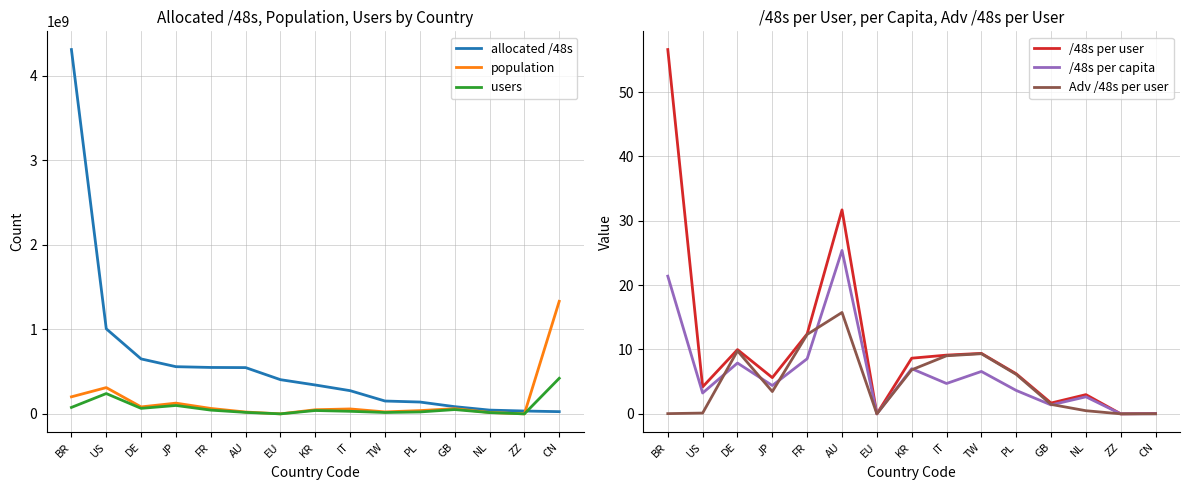

Which series has the largest range (max minus min)?

allocated /48s